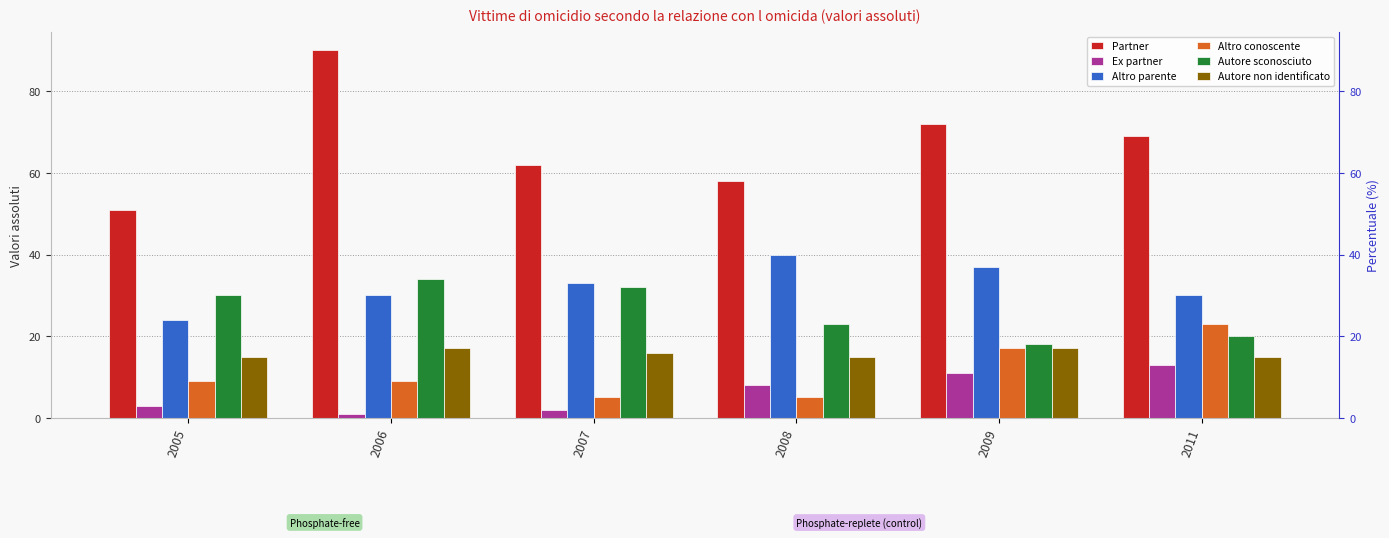

At how many categories does at least one series exceed 8?

6